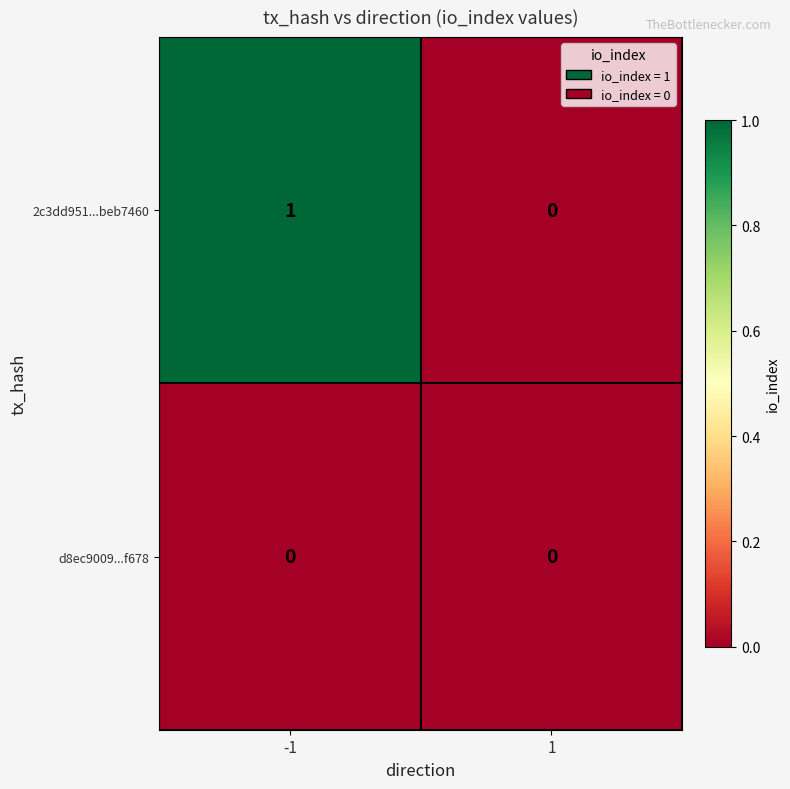

Which series has the widest spread of values?

2c3dd951...beb7460